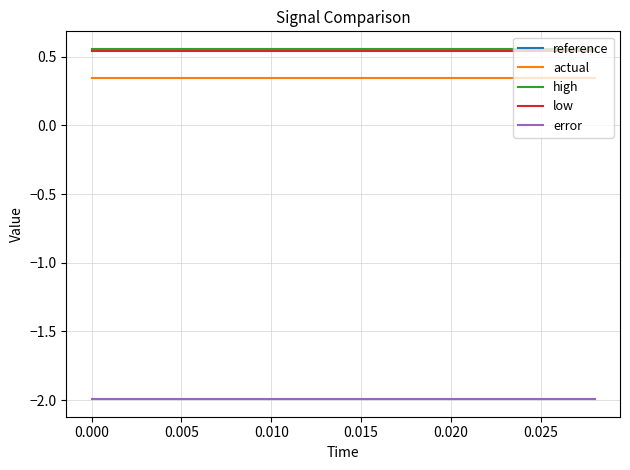

What is the smallest value displayed?

-2.0